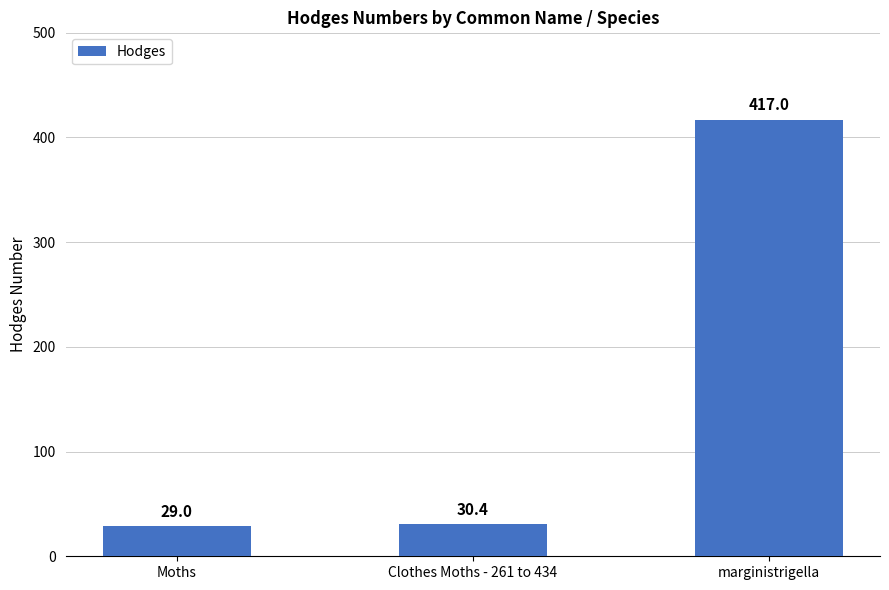

Reading right to left, transcribe all the data shown in this chart.

417.0	30.4	29.0